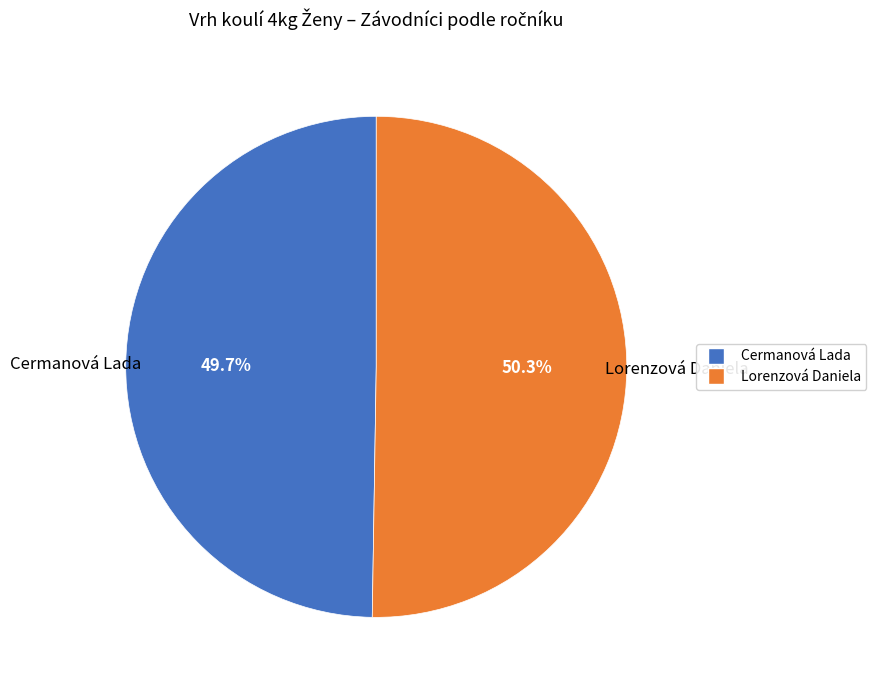

To the nearest percent, what is the combined percentage of Lorenzová Daniela and Cermanová Lada?

100%